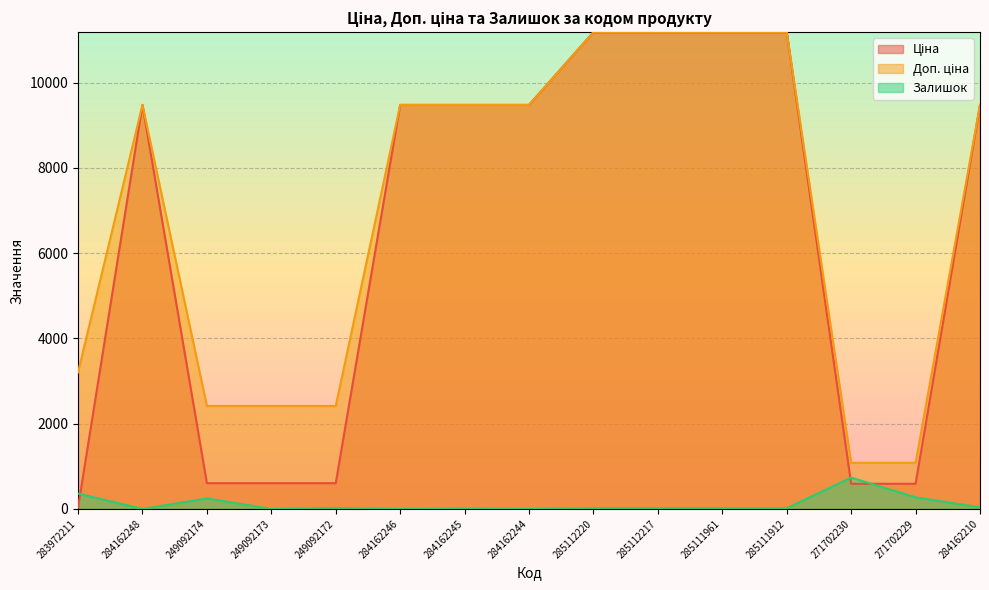

The Ціна series shows 3150.4 at 285112220. True or false?

False